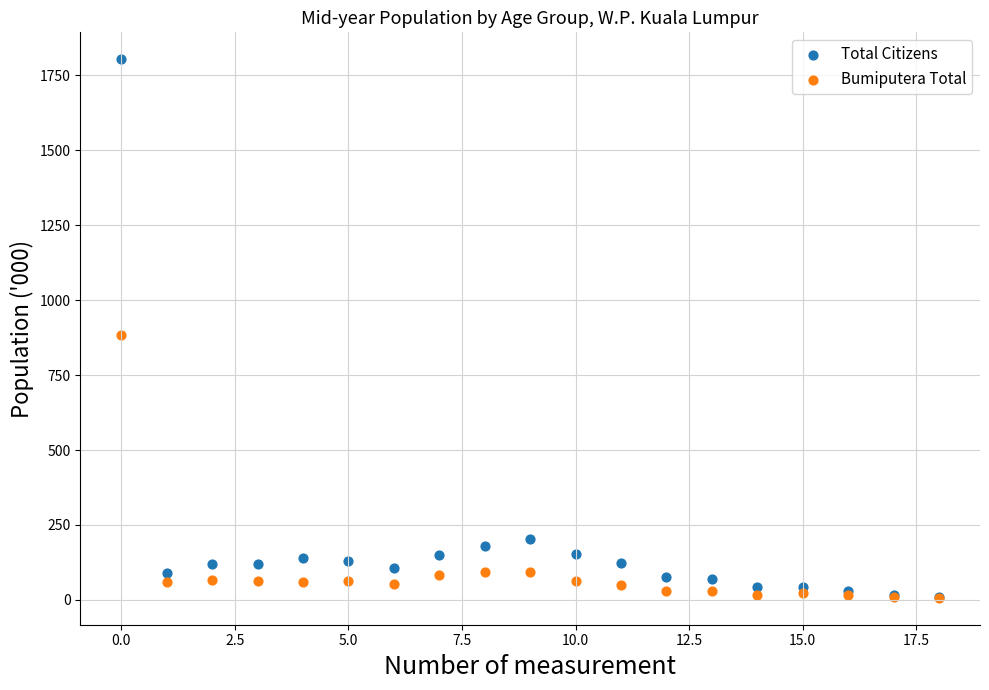

Across all series, what Y value is closest to 905?

883.3